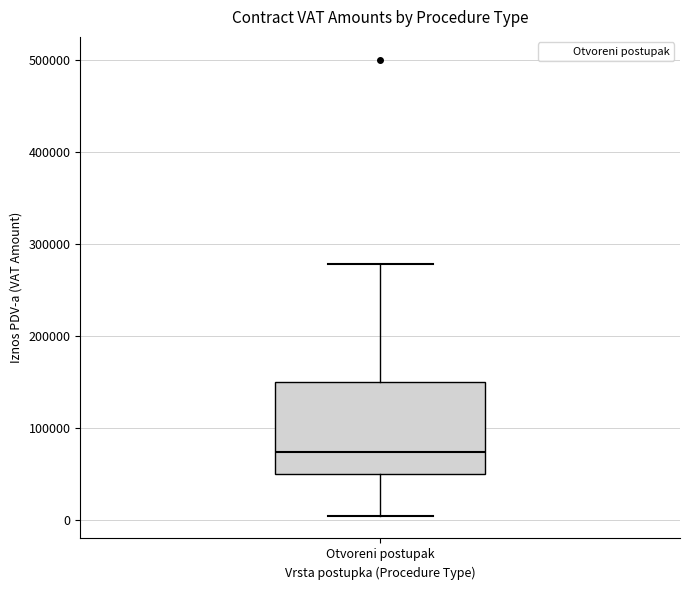

Transcribe this box plot: give where the median line is, the range the box spans, and where the two whiskers end, as read against the y-axis. The values are not printed on the chart, so give them approximately, as read against the axis.

median 70000, box 50000 to 150000, whiskers 0 to 280000